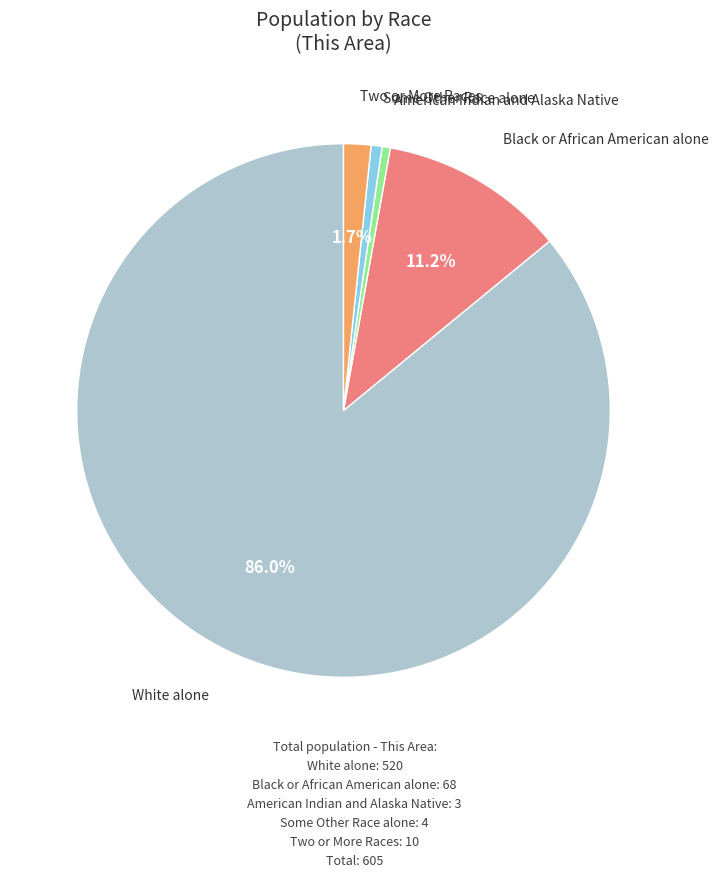

Is there a majority slice in this chart?

Yes